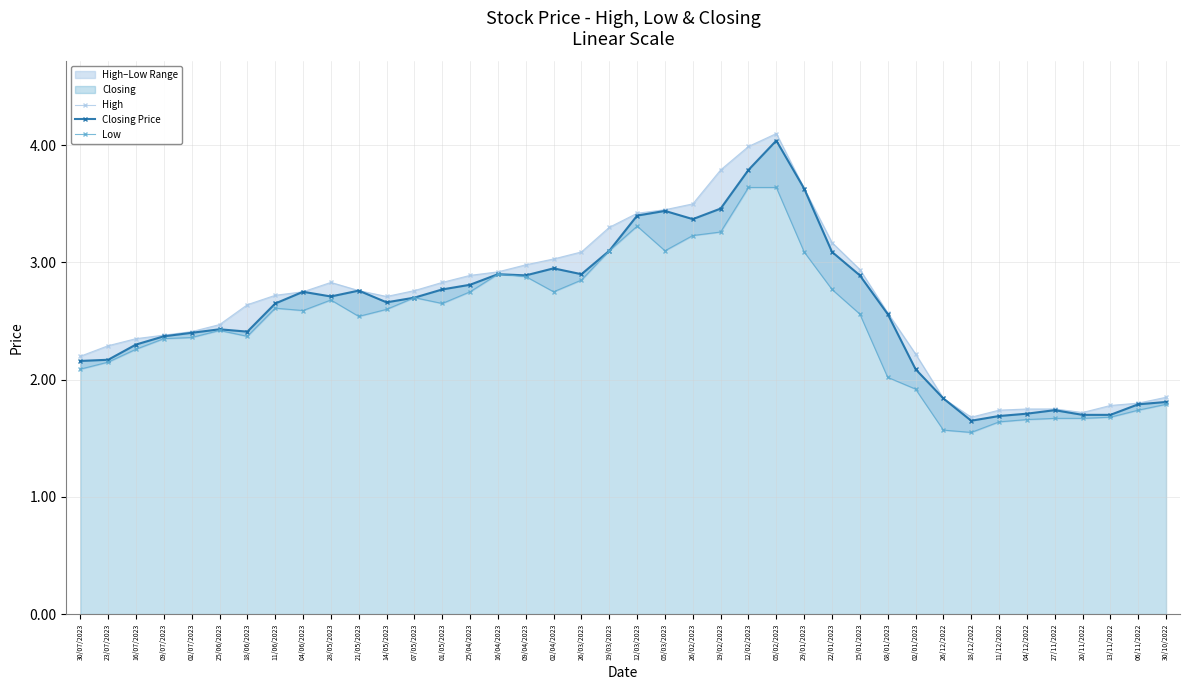

At how many categories does at least one series exceed 1?

40